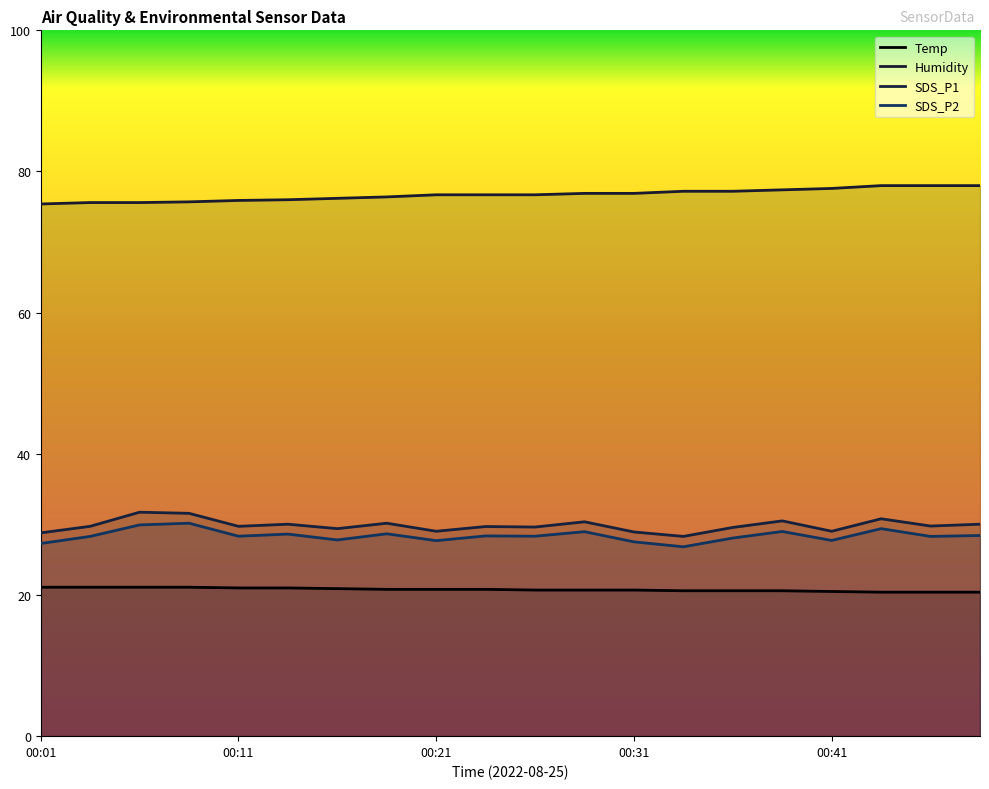

Which series has the widest spread of values?

SDS_P1